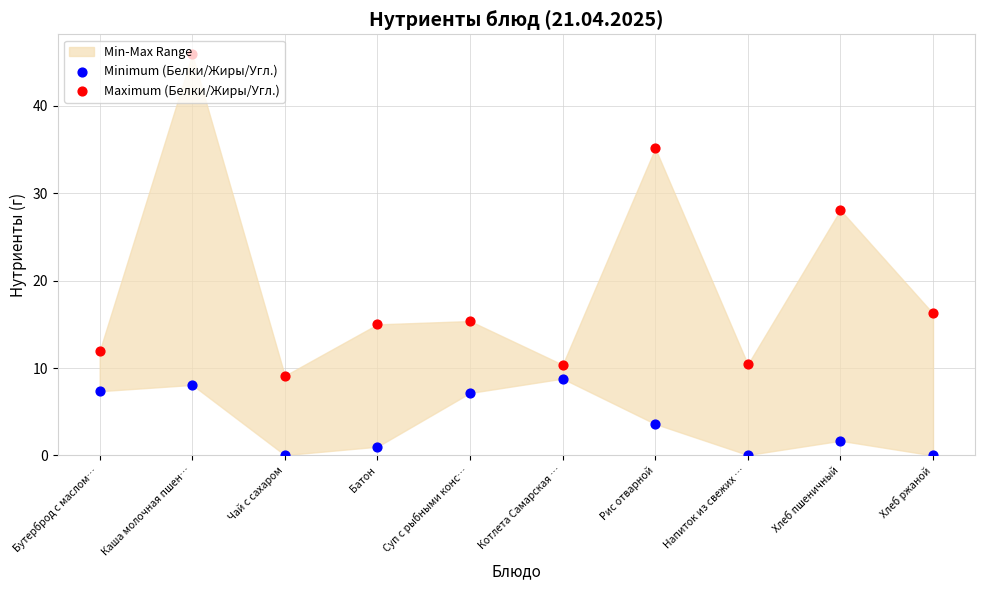

At which category is the sum across all series the highest?

Каша молочная пшен…